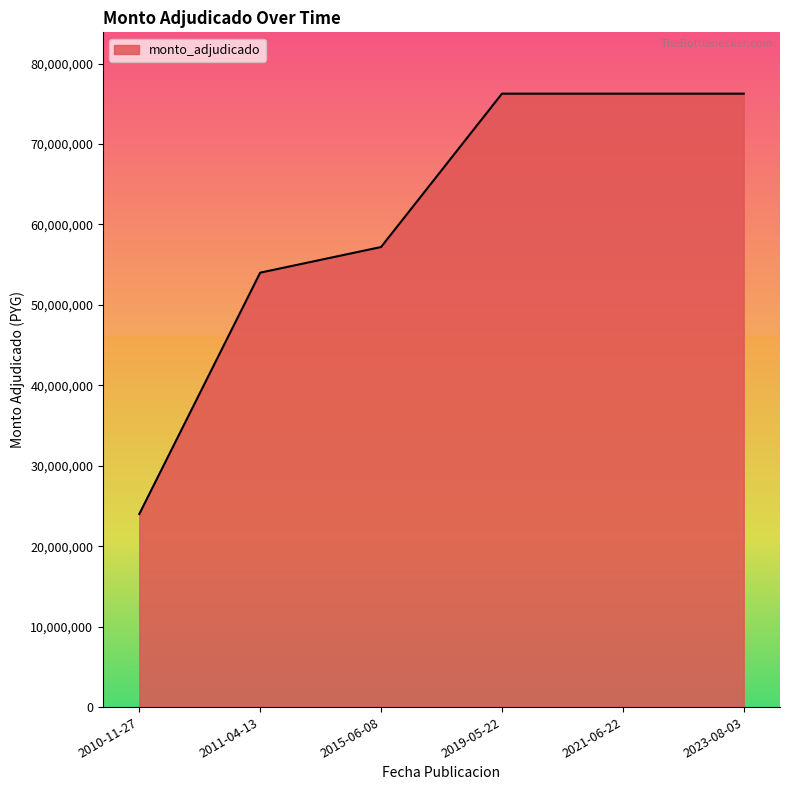

Reading left to right, transcribe all the data shown in this chart.

2010-11-27=24000000	2011-04-13=54000000	2015-06-08=57187494	2019-05-22=76250000	2021-06-22=76250000	2023-08-03=76250000